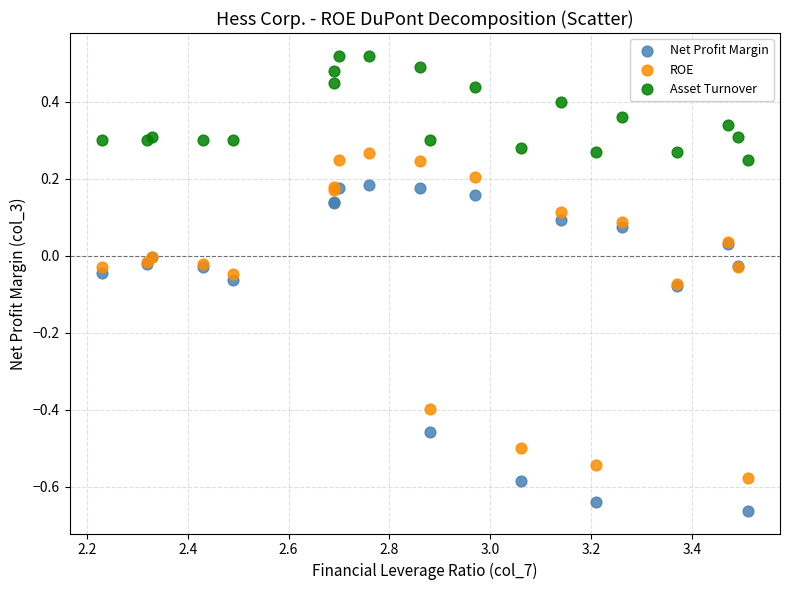

Which series contains the highest Y value?

Asset Turnover